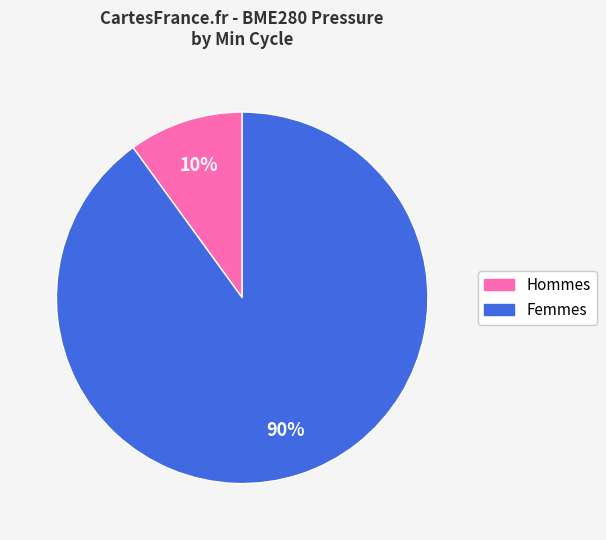

To the nearest percent, what is the average slice percentage?

50%